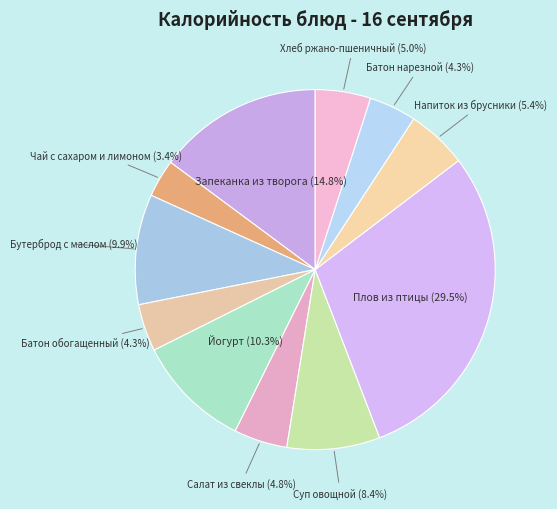

Is Хлеб ржано-пшеничный the majority of the pie?

No